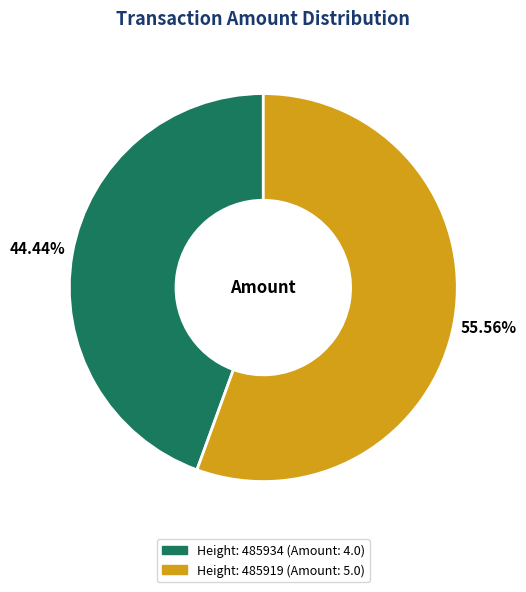

Does any single category account for the majority?

Yes